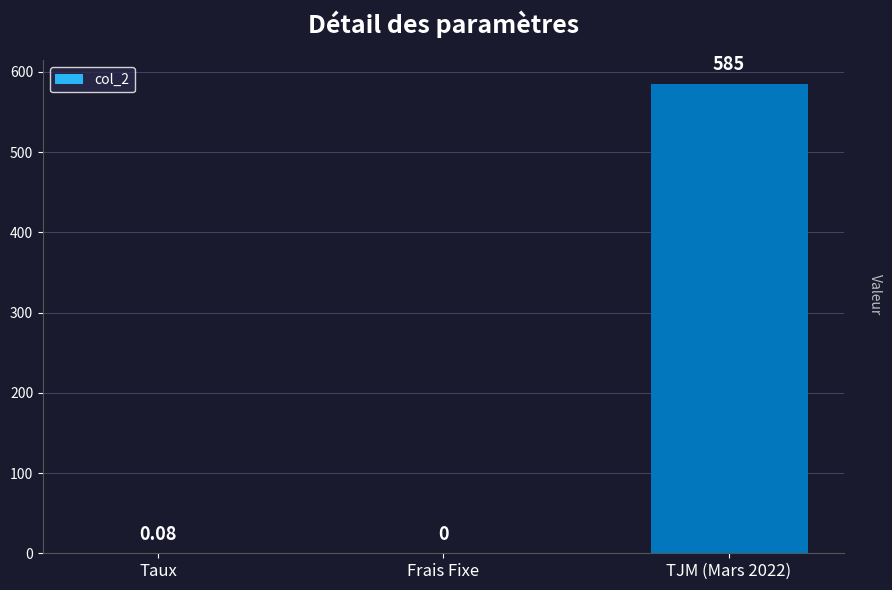

What is the maximum value shown in the chart?

585.0